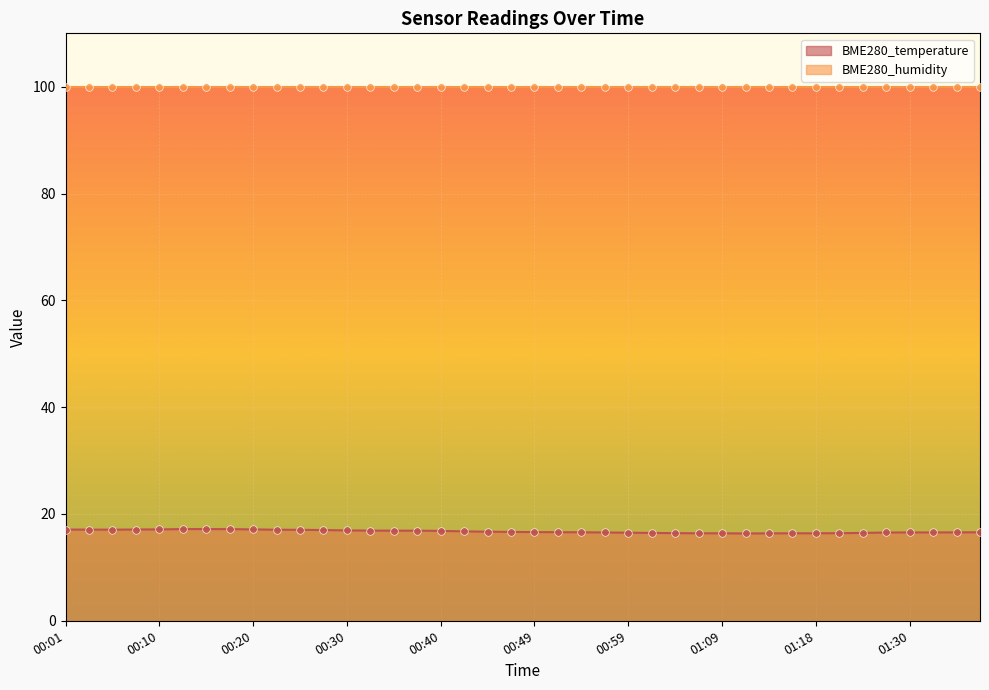

Between 00:42 and 01:16, which is larger?

00:42